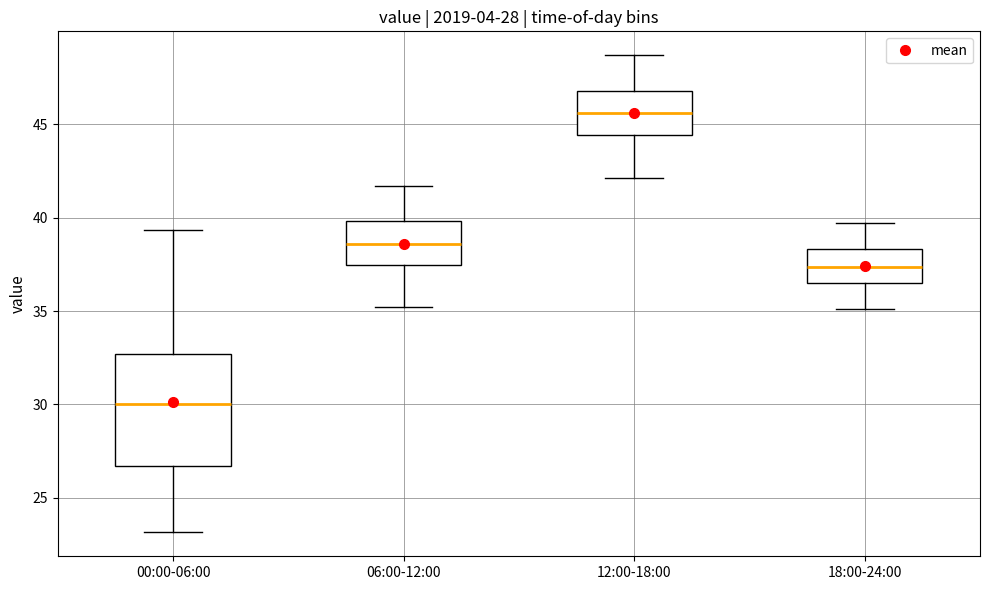

Reading left to right, read every box against the y-axis: the position of its median line, the range the box covers, and the ends of its whiskers. The values are not printed on the chart, so give them approximately, as read against the axis.

00:00-06:00: median 30.0, box 26.5 to 32.5, whiskers 23.0 to 39.5
06:00-12:00: median 38.5, box 37.5 to 40.0, whiskers 35.0 to 41.5
12:00-18:00: median 45.5, box 44.5 to 47.0, whiskers 42.0 to 48.5
18:00-24:00: median 37.5, box 36.5 to 38.5, whiskers 35.0 to 39.5